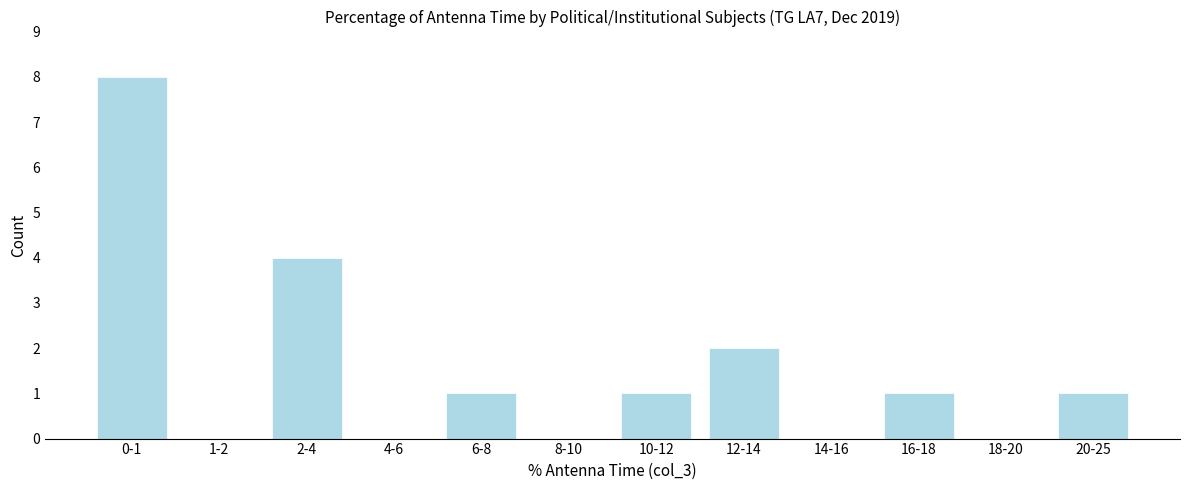

Reading left to right, extract all data points from this chart.

0-1=8	1-2=0	2-4=4	4-6=0	6-8=1	8-10=0	10-12=1	12-14=2	14-16=0	16-18=1	18-20=0	20-25=1